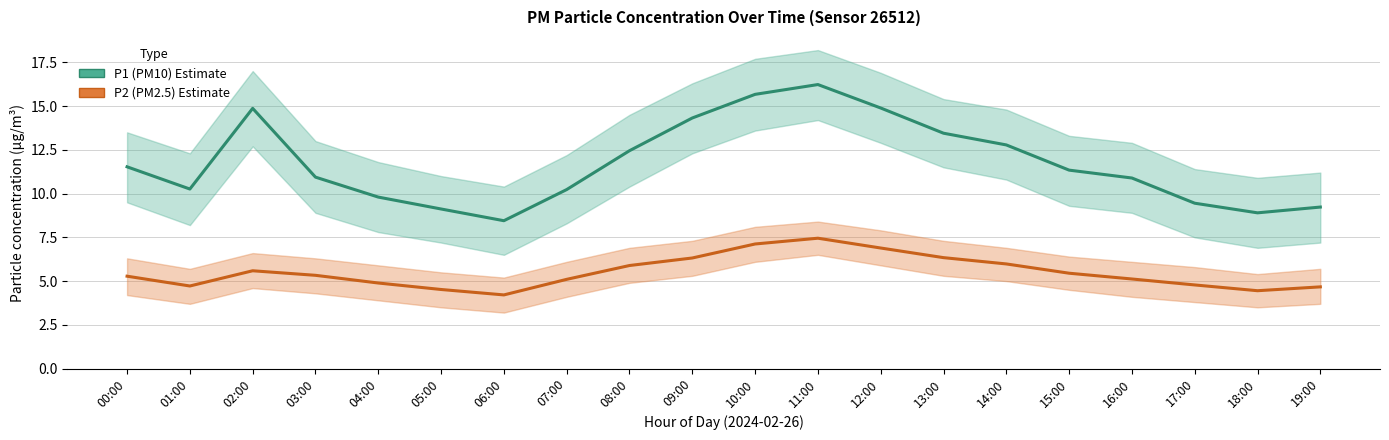

What is the minimum value shown in the chart?

4.2